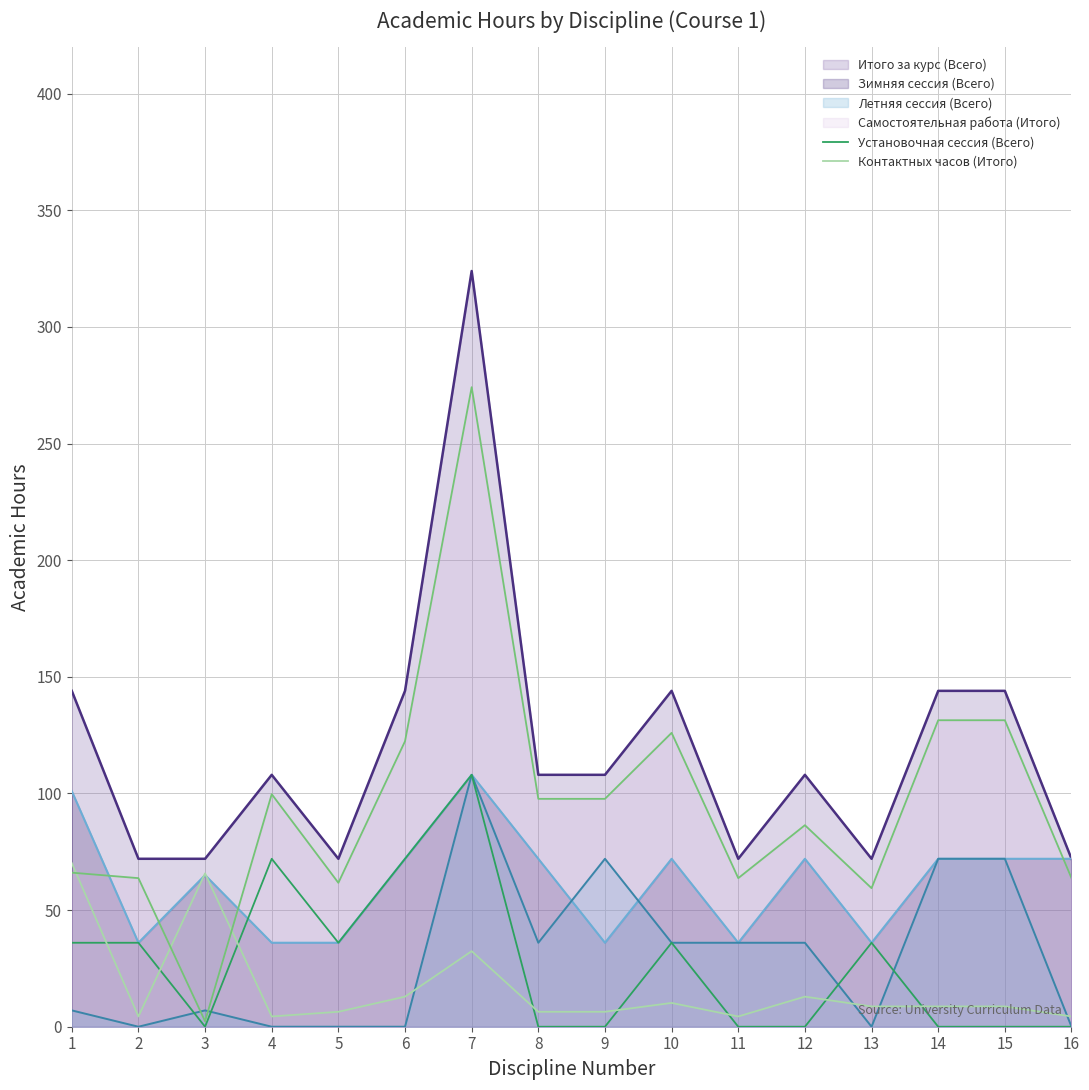

Where does the Установочная сессия (Всего) series first go above 36?

4